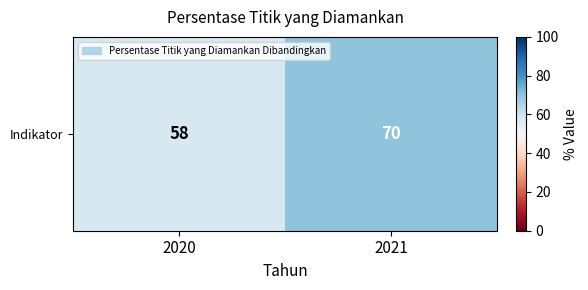

Approximately how many times larger is the value at 2021 compared to 2020?

1.2